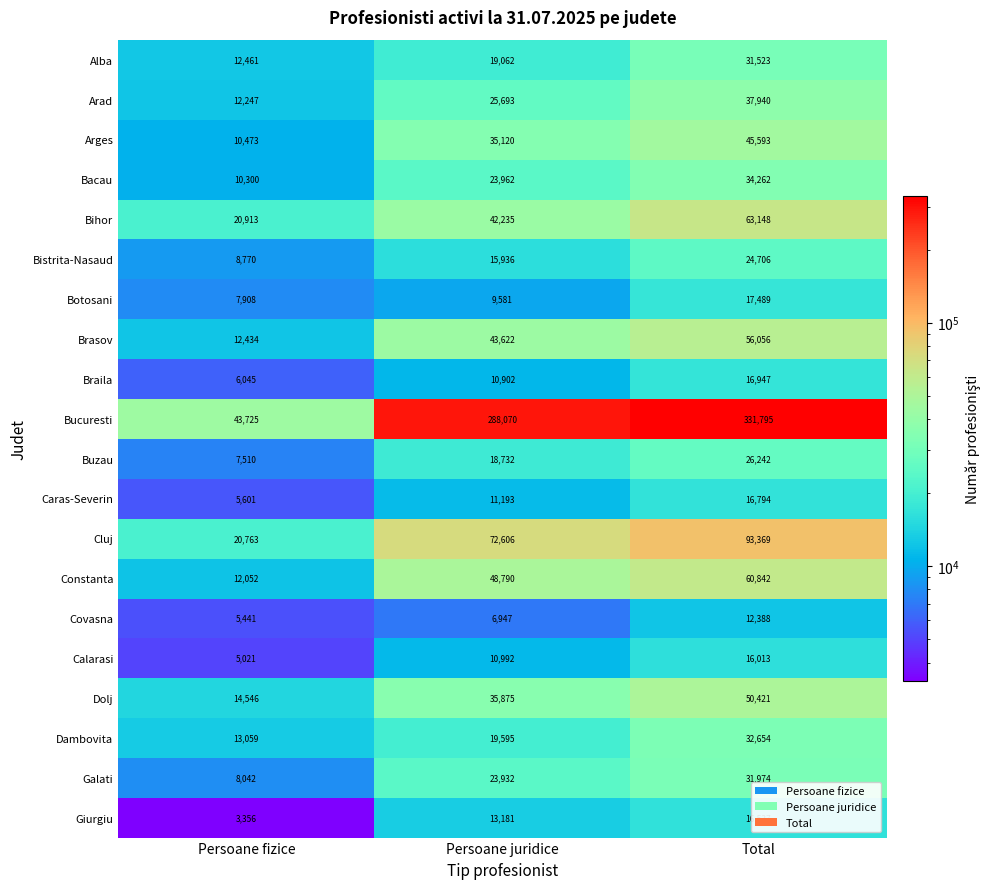

How many distinct data groups are displayed?

20